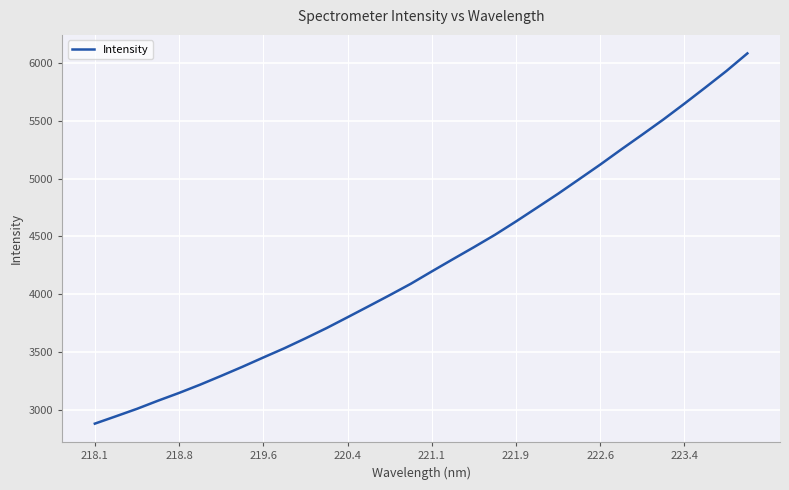

What is the greatest value displayed?

6079.9